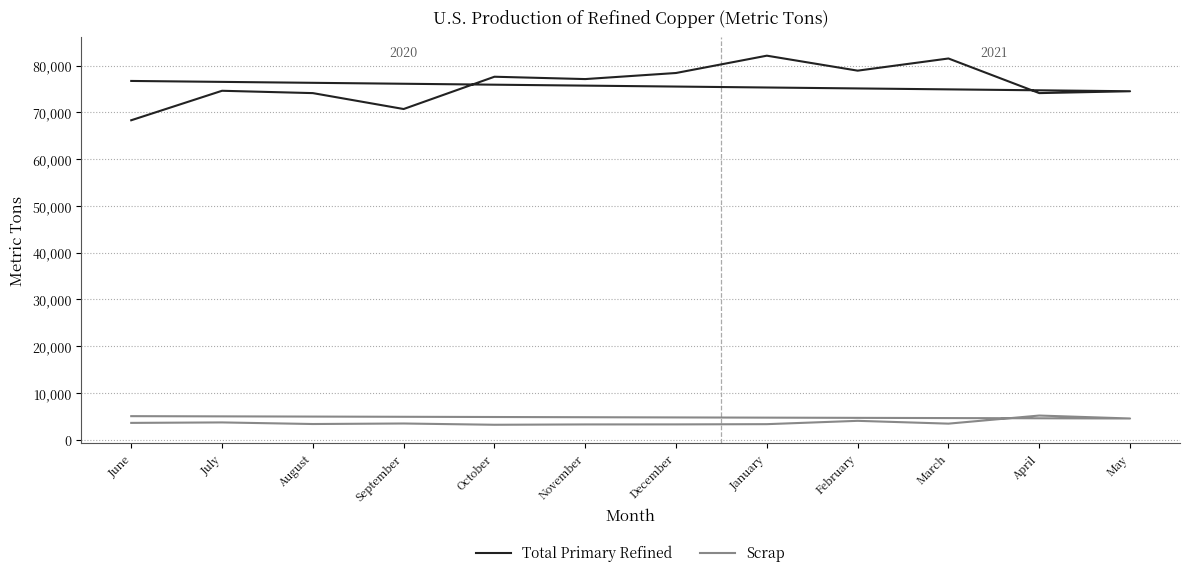

What is the label of the 3rd point from the left?

August